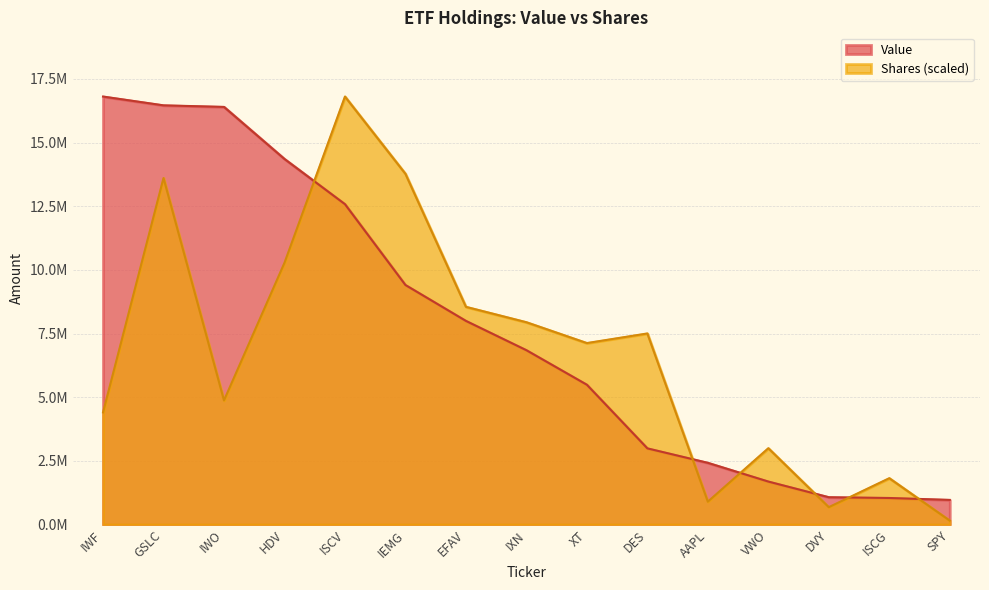

How many data points in Value are less than 6849088?

7